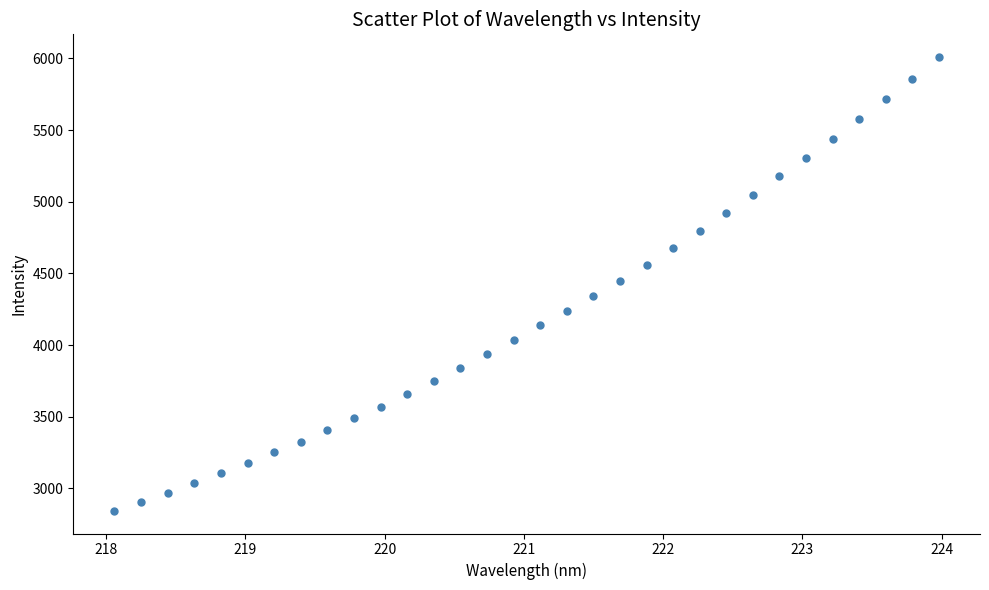

What is the range of X values (max minus min)?

5.9